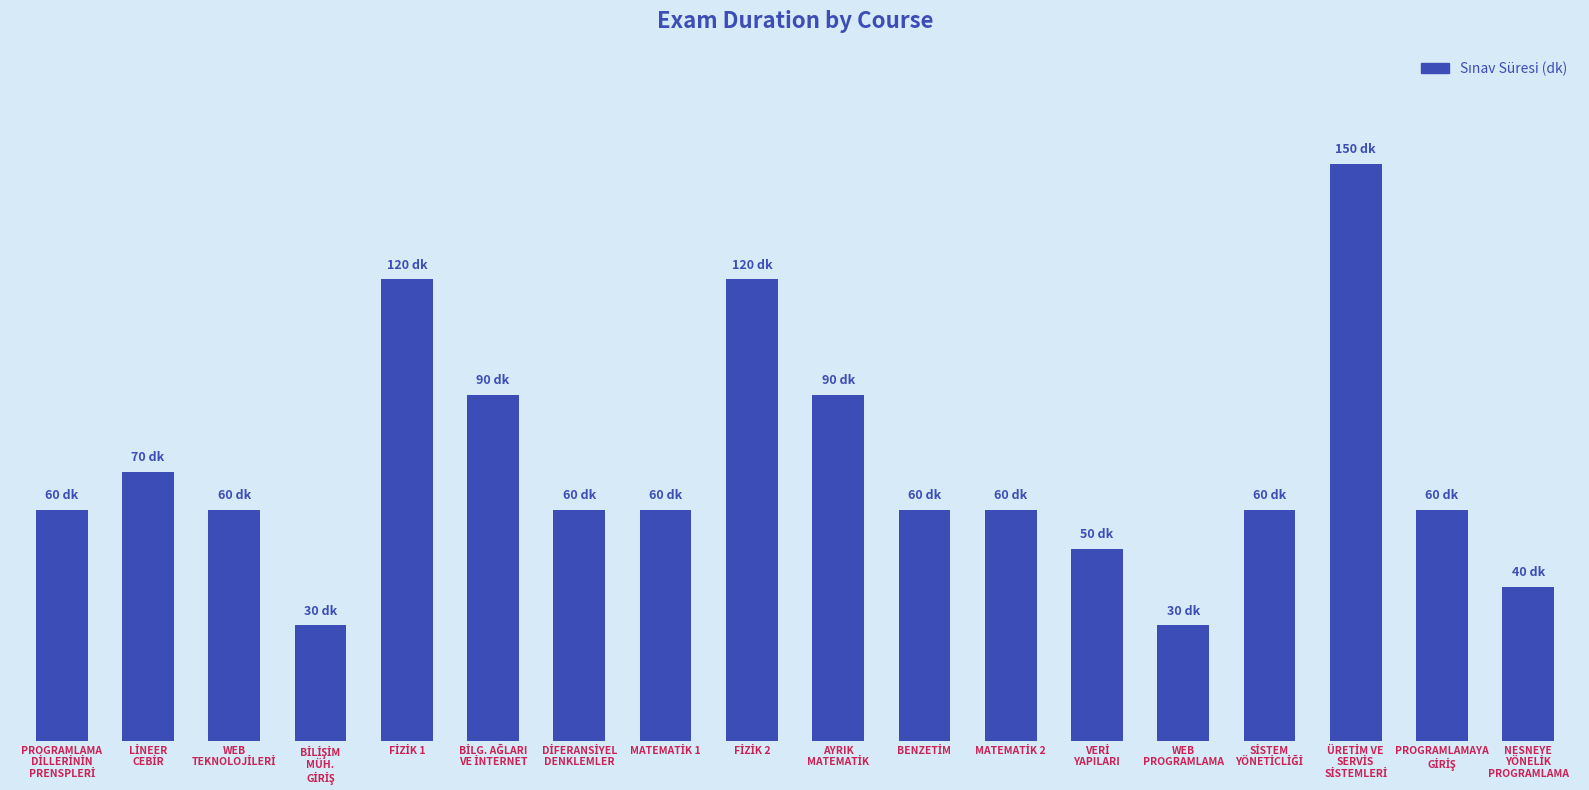

What position from the right is PROGRAMLAMAYA
GİRİŞ?

2